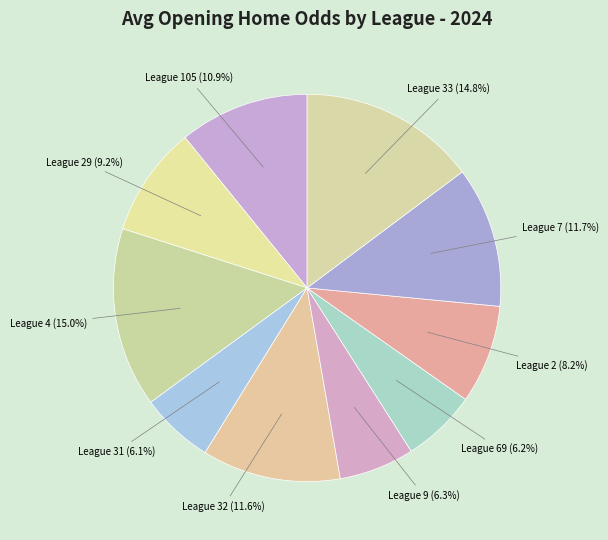

How many segments does this pie chart have?

10